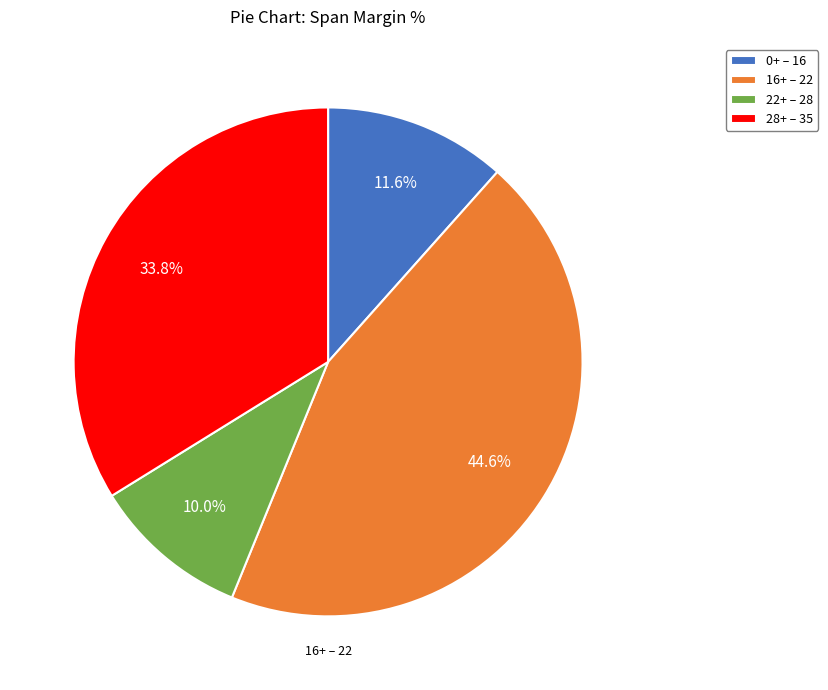

What is the ratio of the value at 0+ – 16 to the value at 28+ – 35?

0.3